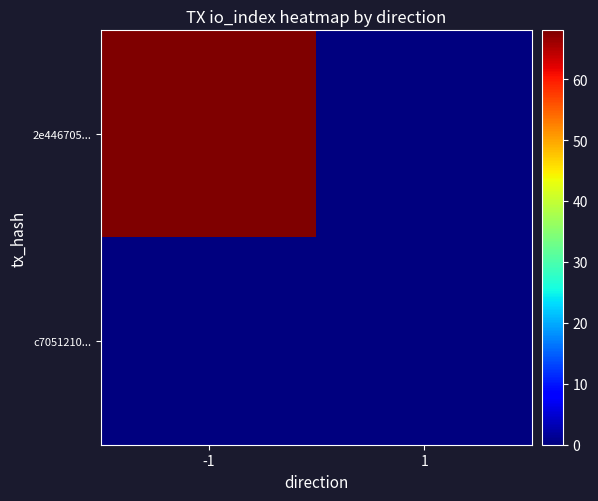

Reading left to right, what are all the values shown in this chart?

2e446705...: -1=68	1=0
c7051210...: -1=0	1=0